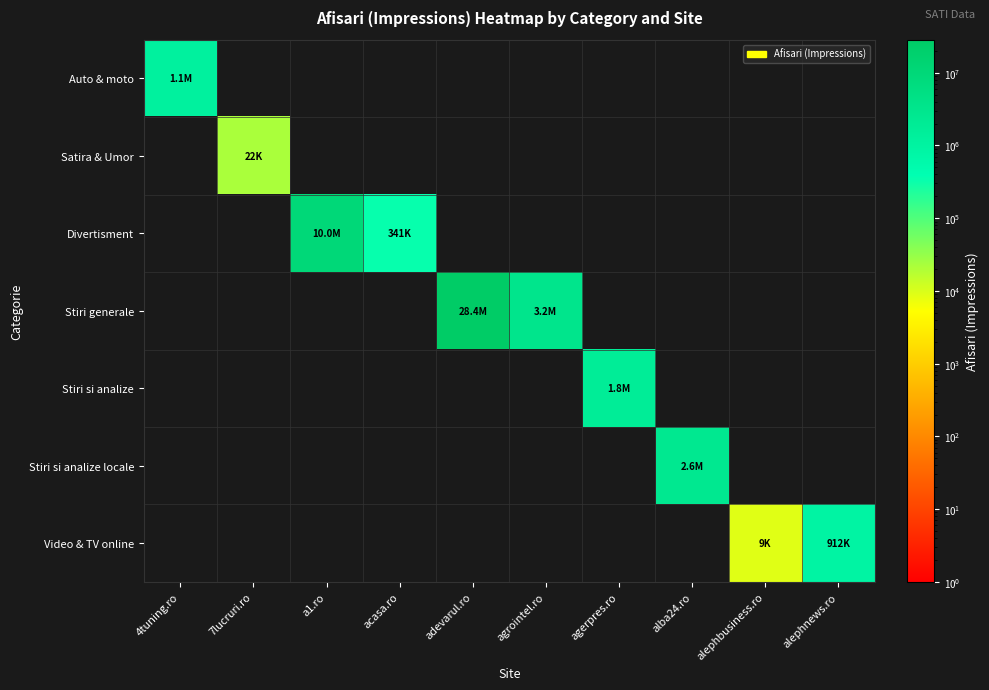

Count the number of data series in this chart.

7